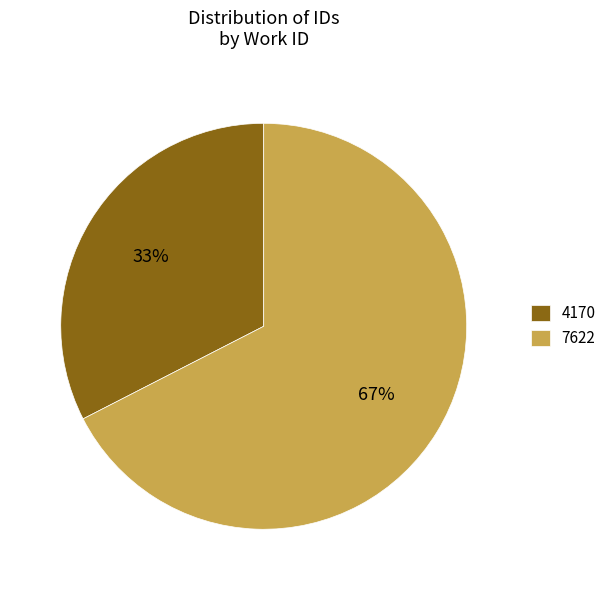

How many slices are in this pie chart?

2